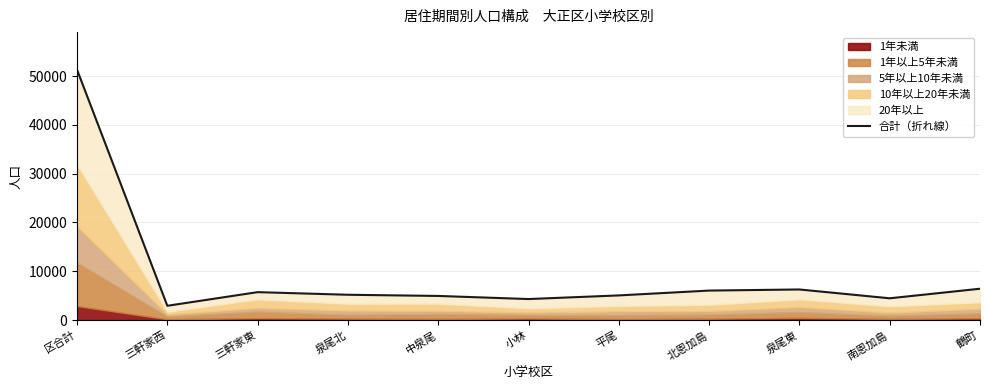

Reading right to left, what are all the values shown in this chart?

6418	4459	6265	6040	5048	4304	4941	5182	5719	2924	51300